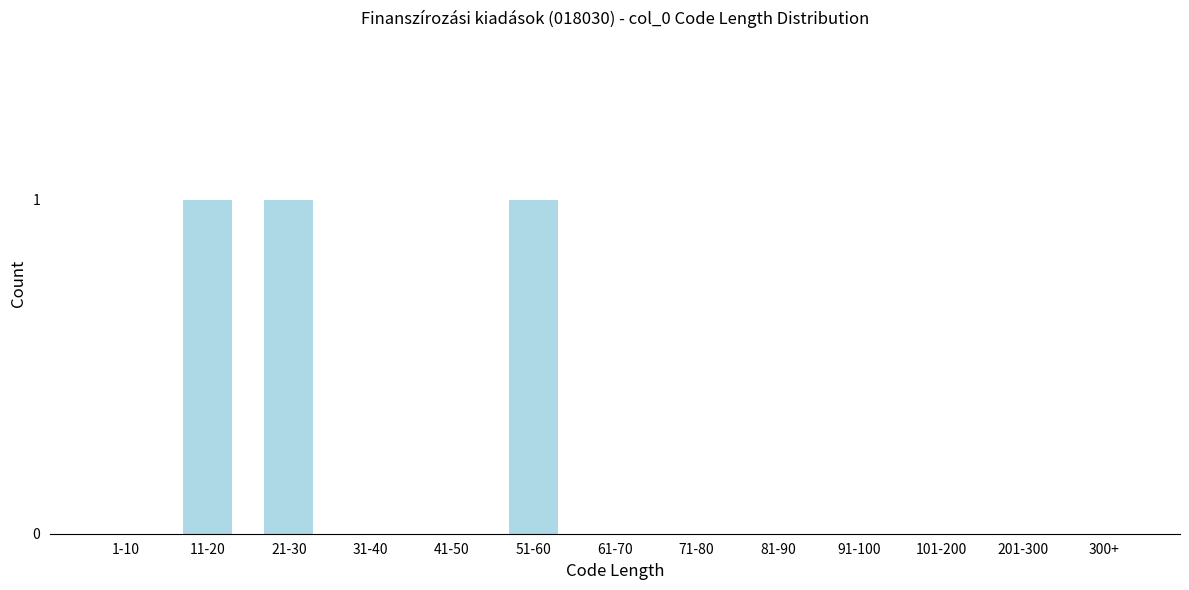

Reading right to left, list all the values displayed in this chart.

300+=0	201-300=0	101-200=0	91-100=0	81-90=0	71-80=0	61-70=0	51-60=1	41-50=0	31-40=0	21-30=1	11-20=1	1-10=0